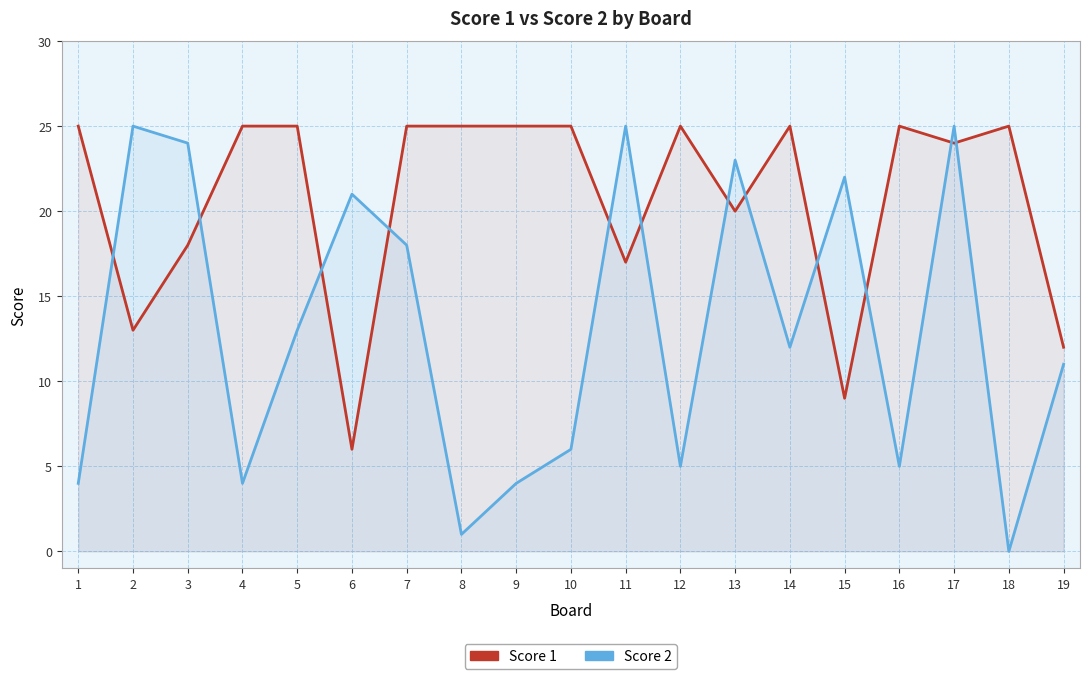

Reading left to right, what are all the values shown in this chart?

Score 1: 1=25	2=13	3=18	4=25	5=25	6=6	7=25	8=25	9=25	10=25	11=17	12=25	13=20	14=25	15=9	16=25	17=24	18=25	19=12
Score 2: 1=4	2=25	3=24	4=4	5=13	6=21	7=18	8=1	9=4	10=6	11=25	12=5	13=23	14=12	15=22	16=5	17=25	18=0	19=11